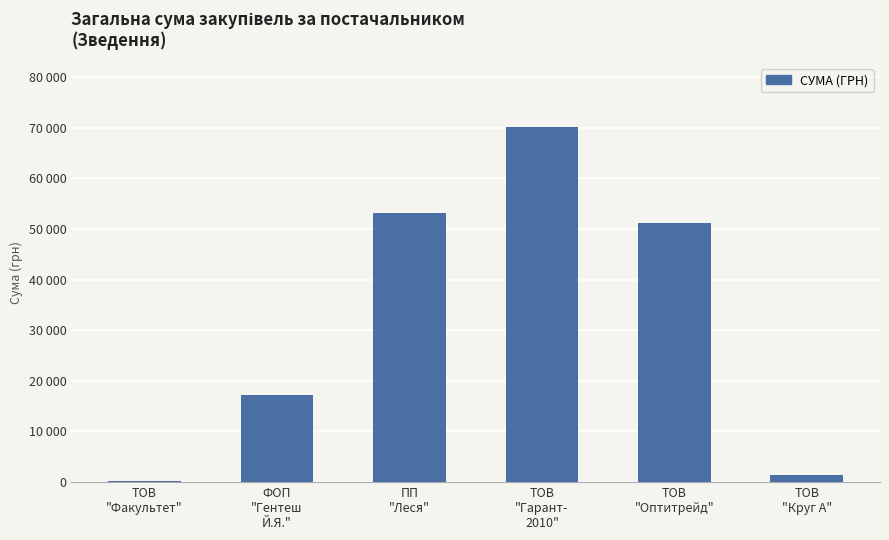

What is the label of the 6th bar from the left?

ТОВ
"Круг А"